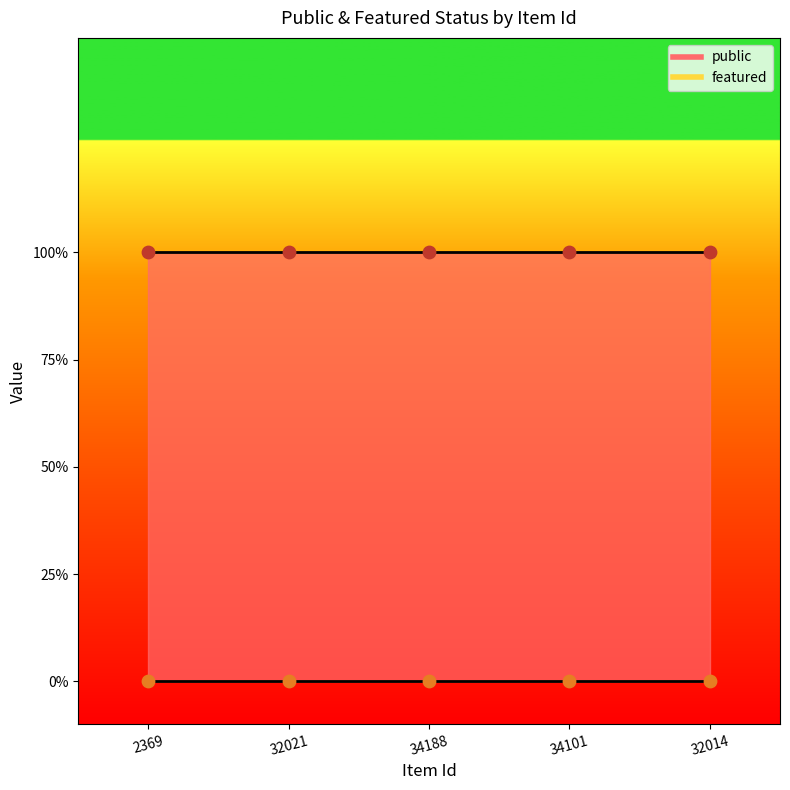

At which category is the sum across all series the highest?

2369